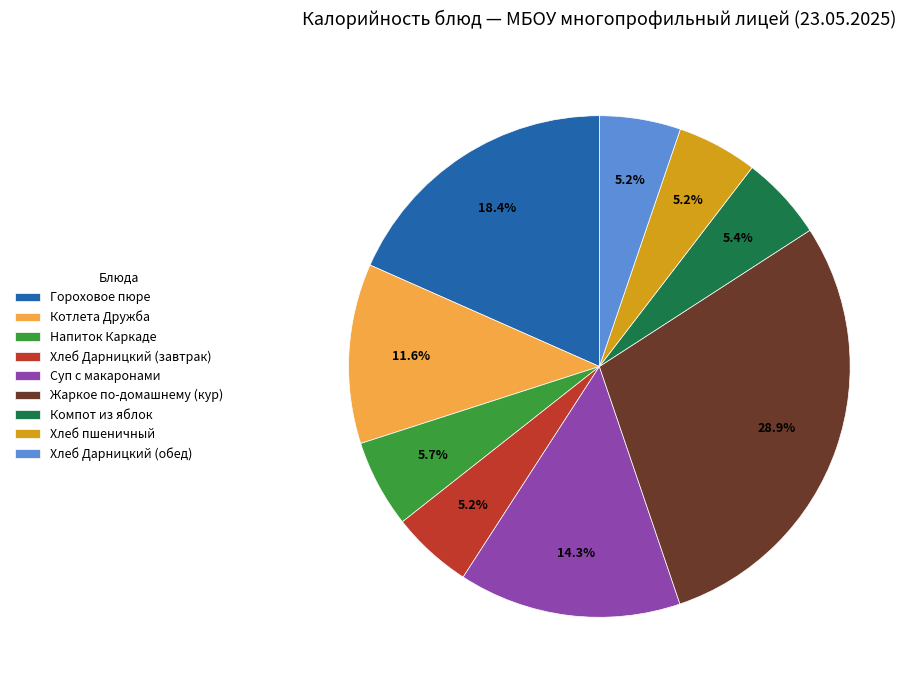

What is the ratio of the value at Жаркое по-домашнему (кур) to the value at Хлеб пшеничный?

5.6